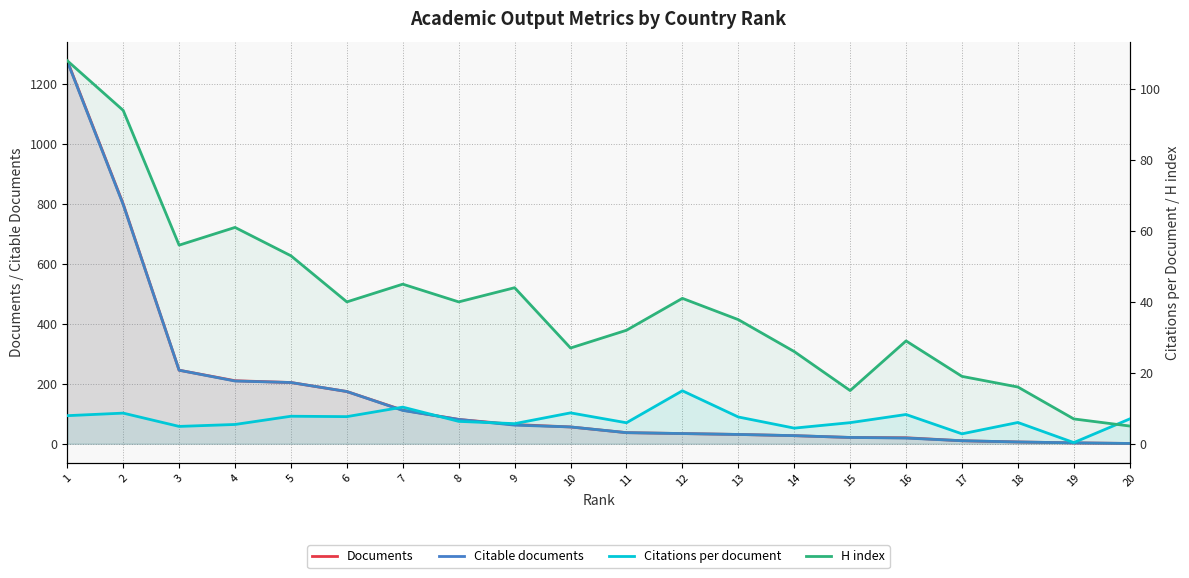

Does the chart display data point markers on the line(s)?

No